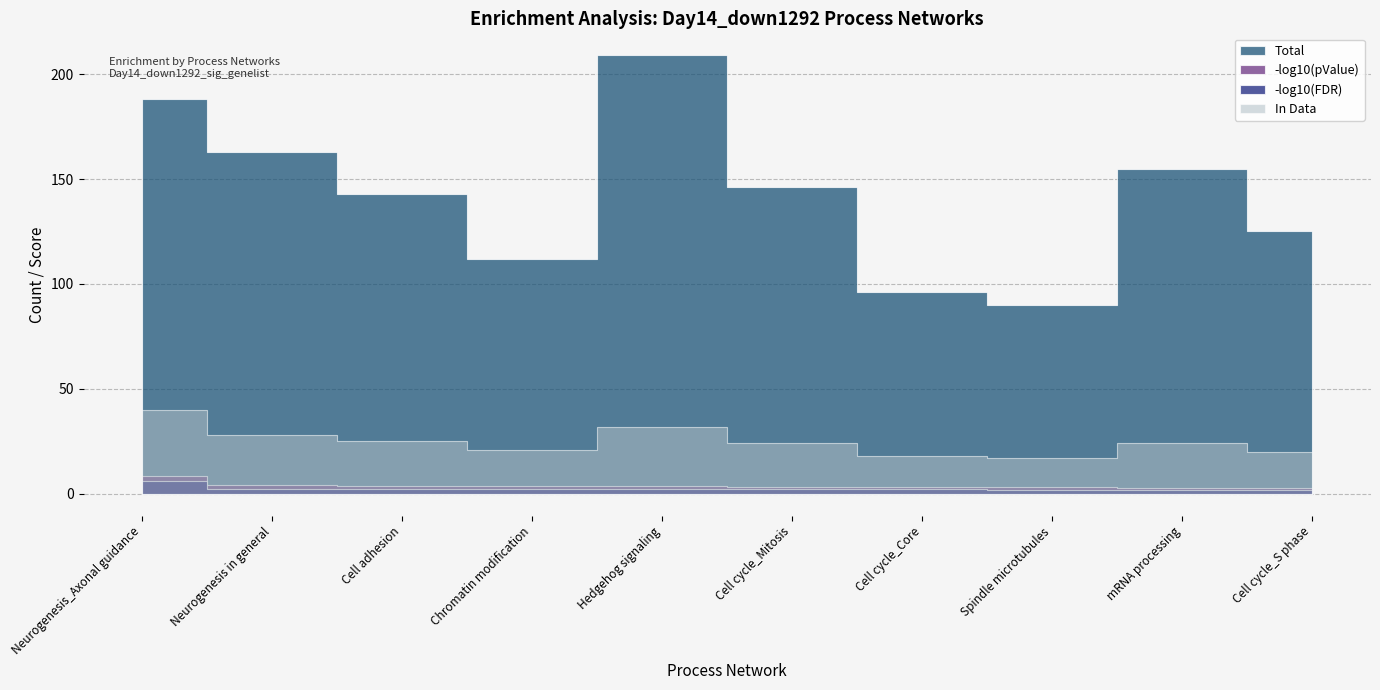

List the series in order of their peak value, lowest first.

FDR_neg_log10, pValue_neg_log10, In Data, Total